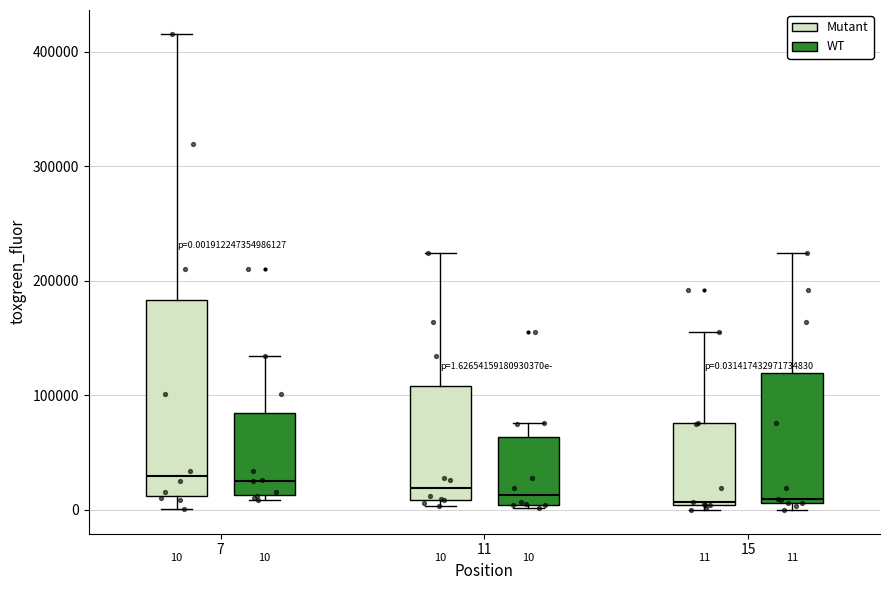

Comparing the boxes themselves (not the whiskers), which one is the tallest?

7 (Mutant)